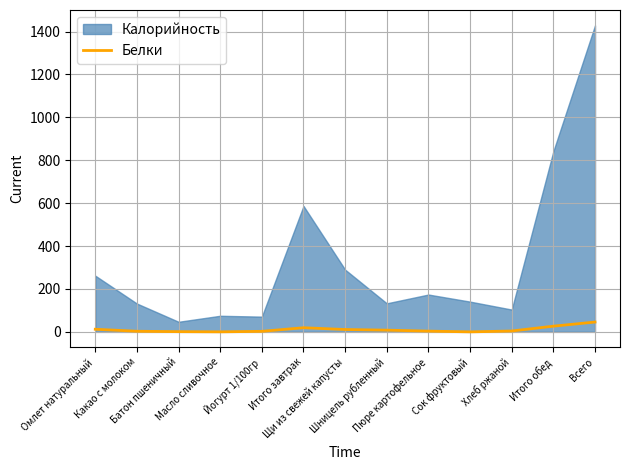

Between Итого обед and Какао с молоком, which is larger?

Итого обед